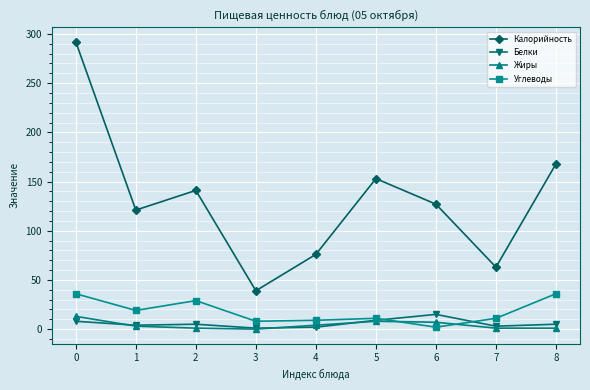

What is the approximate value of Калорийность at 7?

63